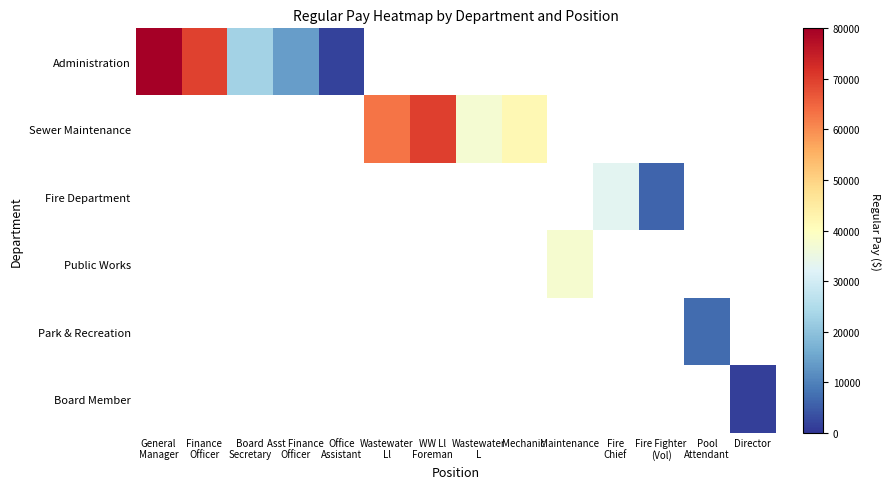

Which series changed the most between WW Ll Foreman and Maintenance?

Sewer Maintenance